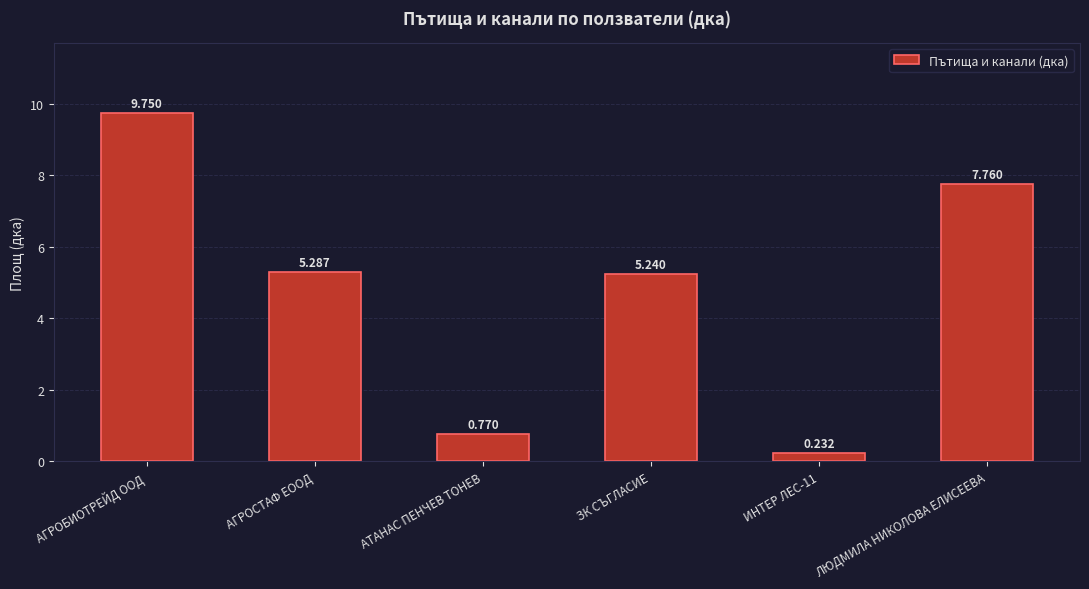

Which has a higher value, АТАНАС ПЕНЧЕВ ТОНЕВ or ЗК СЪГЛАСИЕ?

ЗК СЪГЛАСИЕ